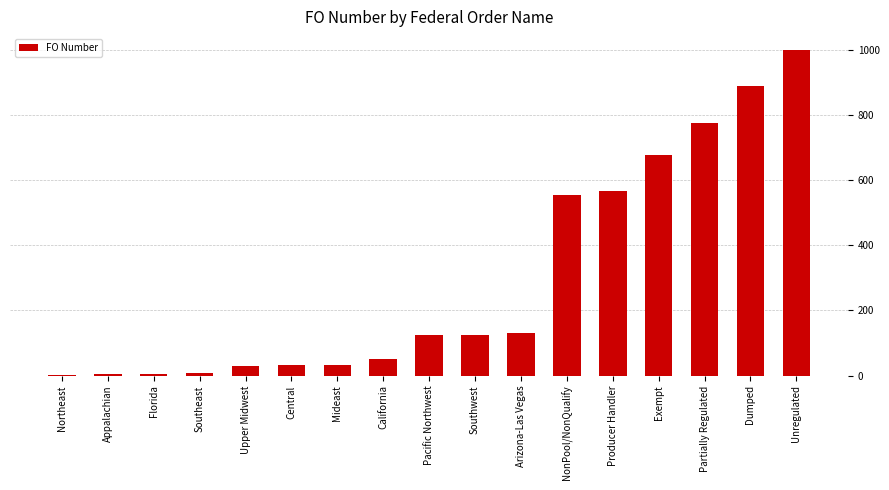

Where is the data nearest to the value 500?

NonPool/NonQualify